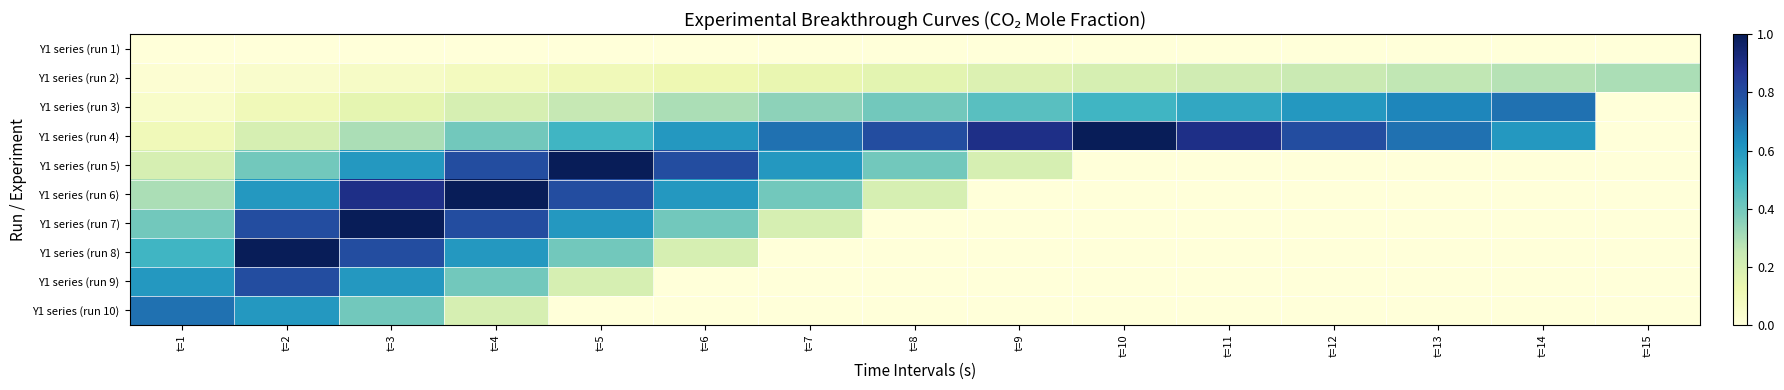

How many categories are shown in the chart?

15